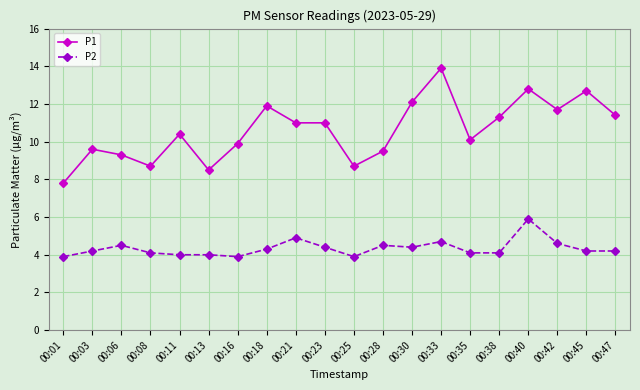

Which series has the largest range (max minus min)?

P1